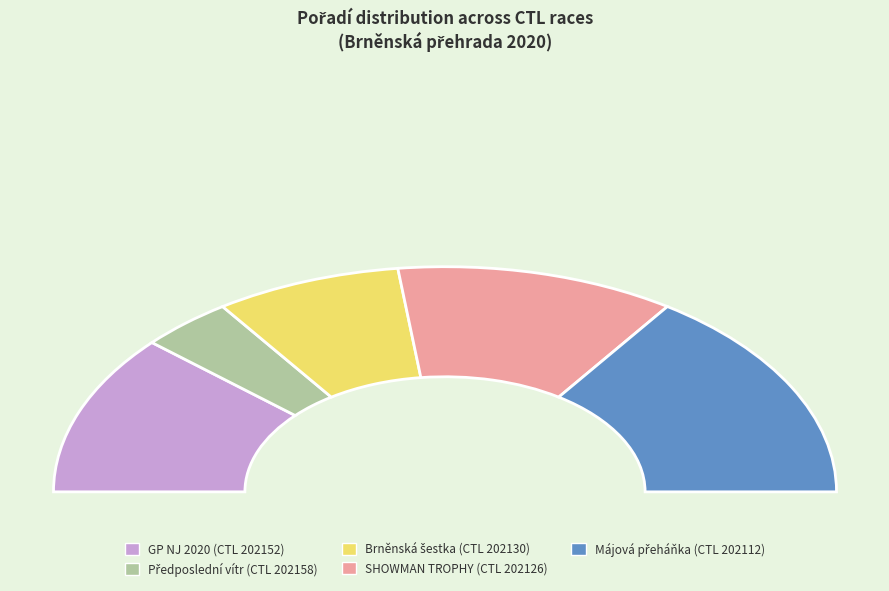

Which has a higher value, 202126 or 202130?

202126